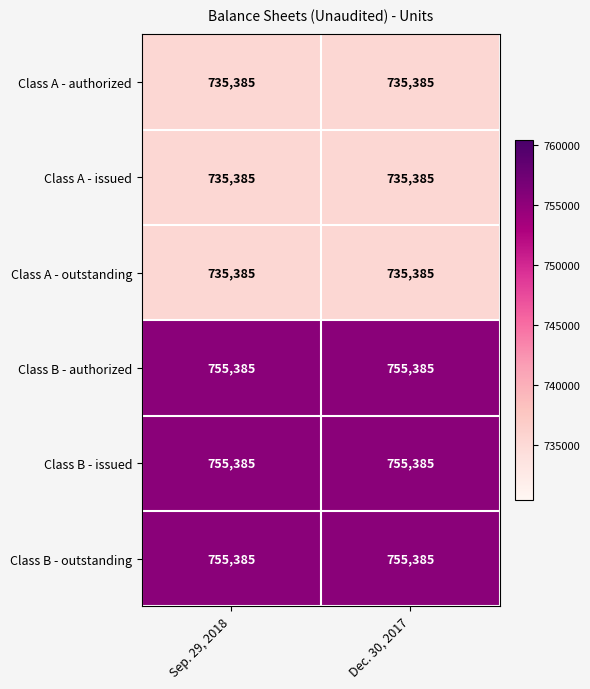

Is the value of Class A - issued at Dec. 30, 2017 greater than the value of Class B - issued at Dec. 30, 2017?

No